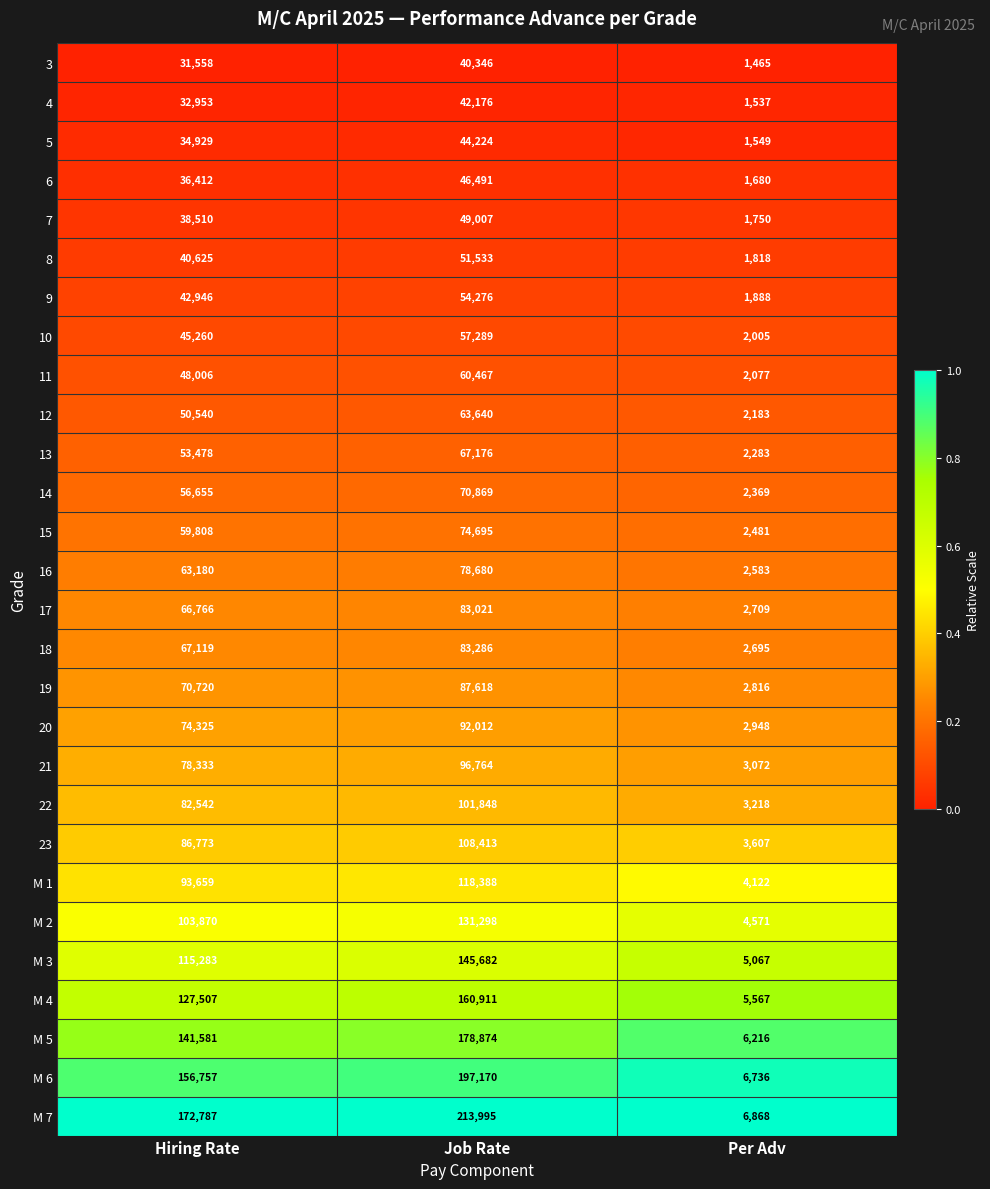

Count the 8 values in the range 1818 to 51533.

3